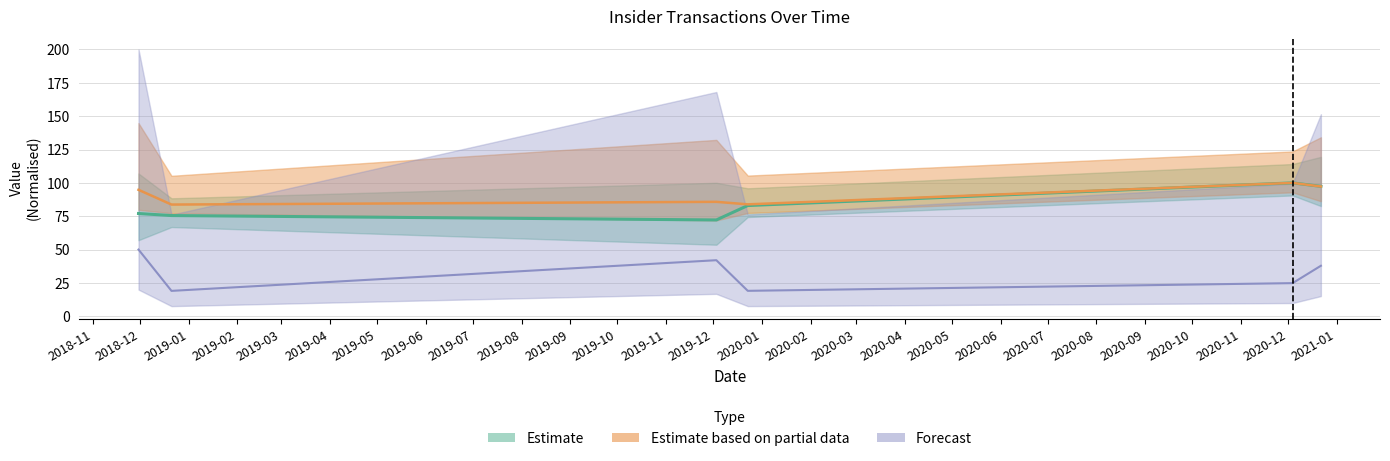

Reading right to left, transcribe all the data shown in this chart.

transactionPricePerShare: 2020-12-22=97.3	2020-12-04=100.0	2019-12-23=83.9	2019-12-03=85.8	2018-12-21=83.7	2018-11-30=94.8
transactionValue: 2020-12-22=37.9	2020-12-04=24.8	2019-12-23=19.1	2019-12-03=42.0	2018-12-21=19.0	2018-11-30=50.0
sharesOwnedFollowingTransaction: 2020-12-22=97.4	2020-12-04=100.0	2019-12-23=83.0	2019-12-03=72.2	2018-12-21=75.5	2018-11-30=77.0